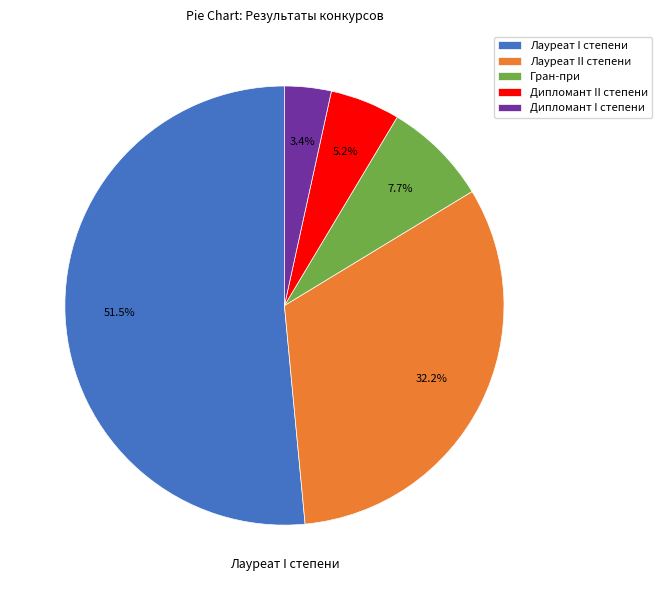

To the nearest percent, what is the combined percentage of Гран-при and Лауреат I степени?

59%